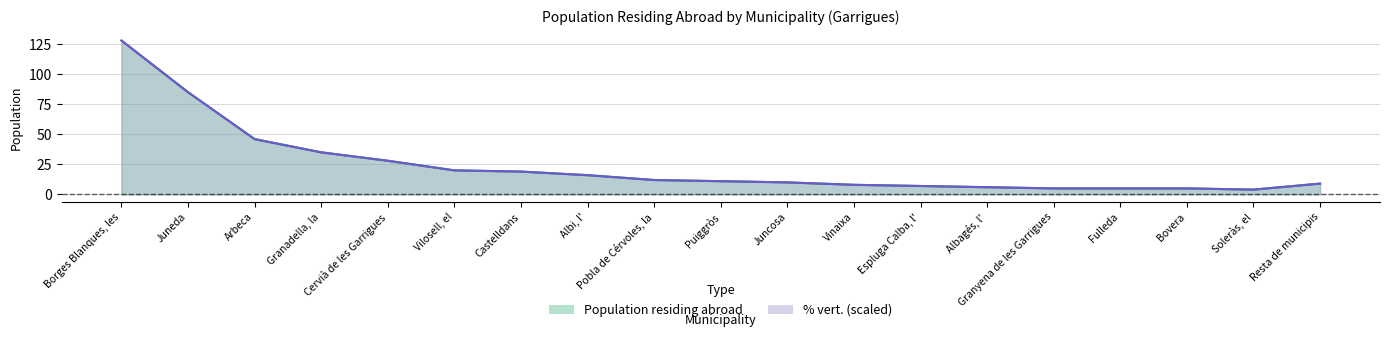

Reading left to right, list all the values displayed in this chart.

Population residing abroad: Borges Blanques, les=128.0	Juneda=85.0	Arbeca=46.0	Granadella, la=35.0	Cervià de les Garrigues=28.0	Vilosell, el=20.0	Castelldans=19.0	Albi, l'=16.0	Pobla de Cérvoles, la=12.0	Puiggròs=11.0	Juncosa=10.0	Vinaixa=8.0	Espluga Calba, l'=7.0	Albagés, l'=6.0	Granyena de les Garrigues=5.0	Fulleda=5.0	Bovera=5.0	Soleràs, el=4.0	Resta de municipis=9.0
% vert.: Borges Blanques, les=128.0	Juneda=85.0	Arbeca=46.0	Granadella, la=35.0	Cervià de les Garrigues=28.0	Vilosell, el=20.0	Castelldans=19.0	Albi, l'=16.0	Pobla de Cérvoles, la=12.0	Puiggròs=11.0	Juncosa=10.0	Vinaixa=8.0	Espluga Calba, l'=7.0	Albagés, l'=6.0	Granyena de les Garrigues=5.0	Fulleda=5.0	Bovera=5.0	Soleràs, el=4.0	Resta de municipis=9.0